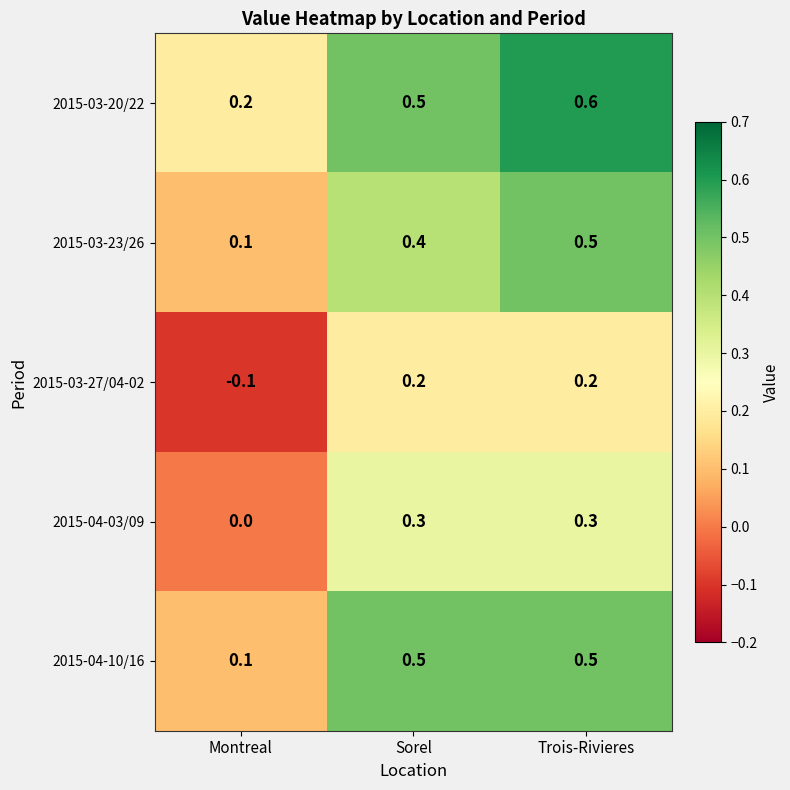

What is the difference between the second highest and minimum values in the 2015-04-03/09 series?

0.3